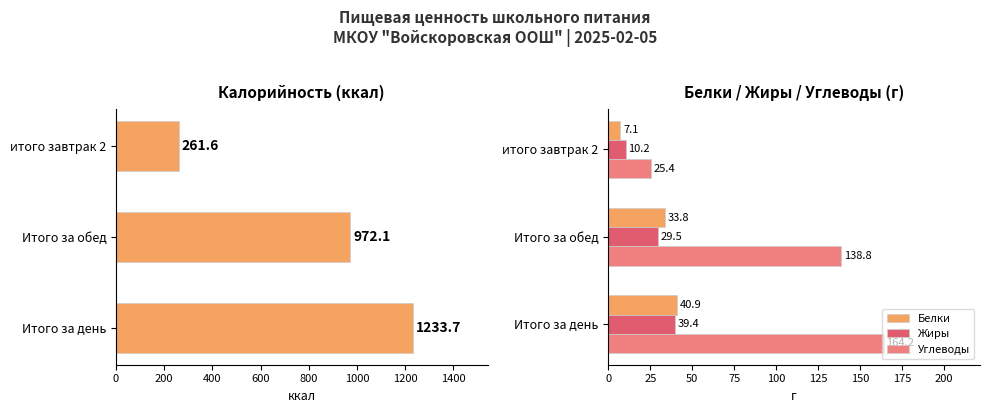

At how many categories does at least one series exceed 544?

2